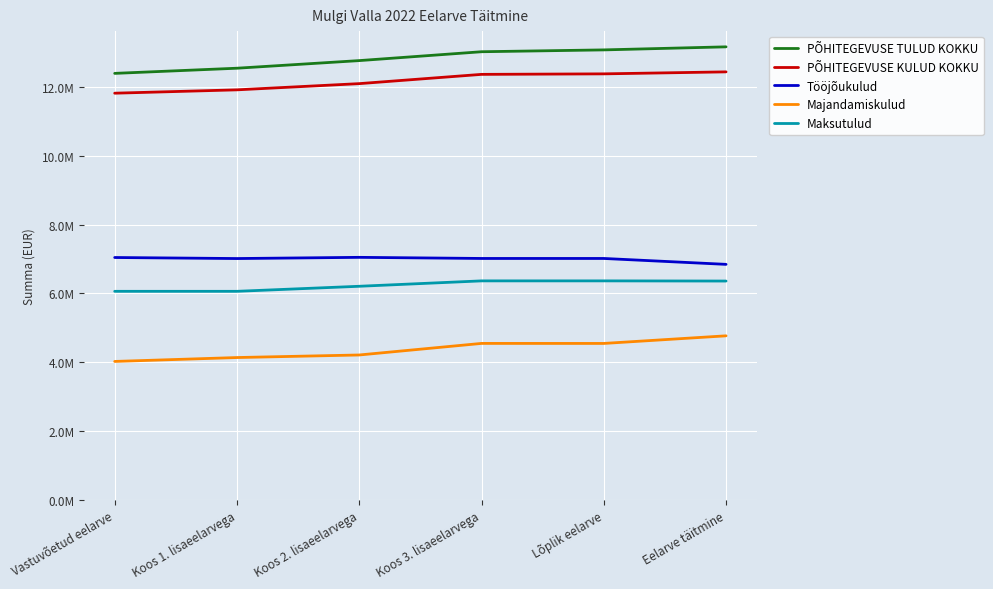

What position from the left is Eelarve täitmine?

6